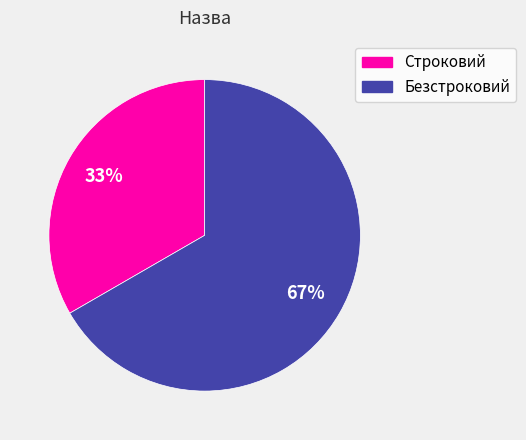

What is the largest slice in the pie chart?

Безстроковий